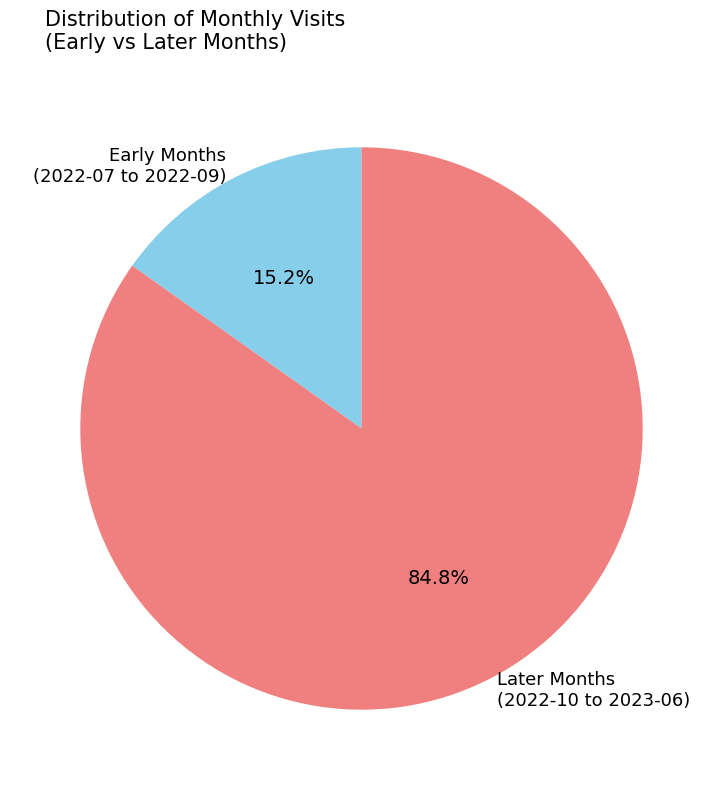

Rank the categories by value from highest to lowest.

Later Months (2022-10 to 2023-06), Early Months (2022-07 to 2022-09)